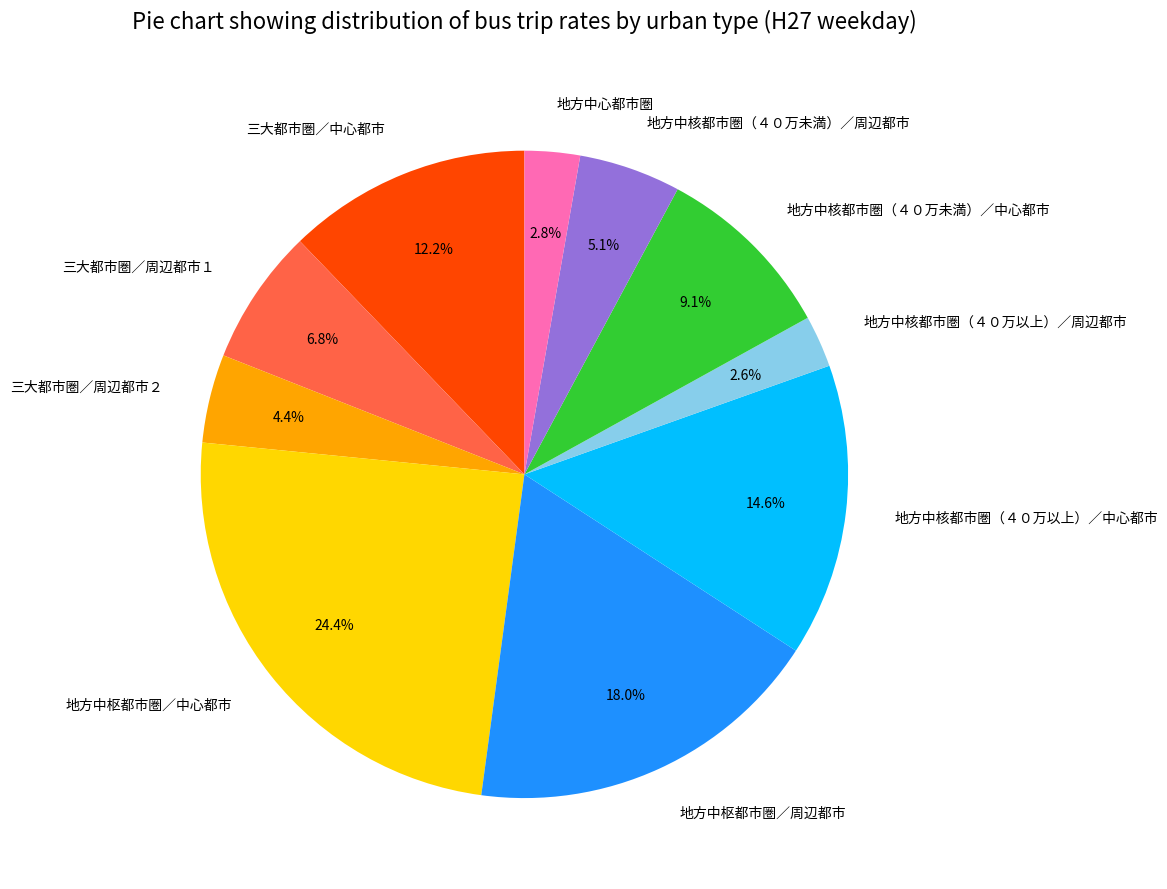

Which slice is the largest?

地方中枢都市圏／中心都市